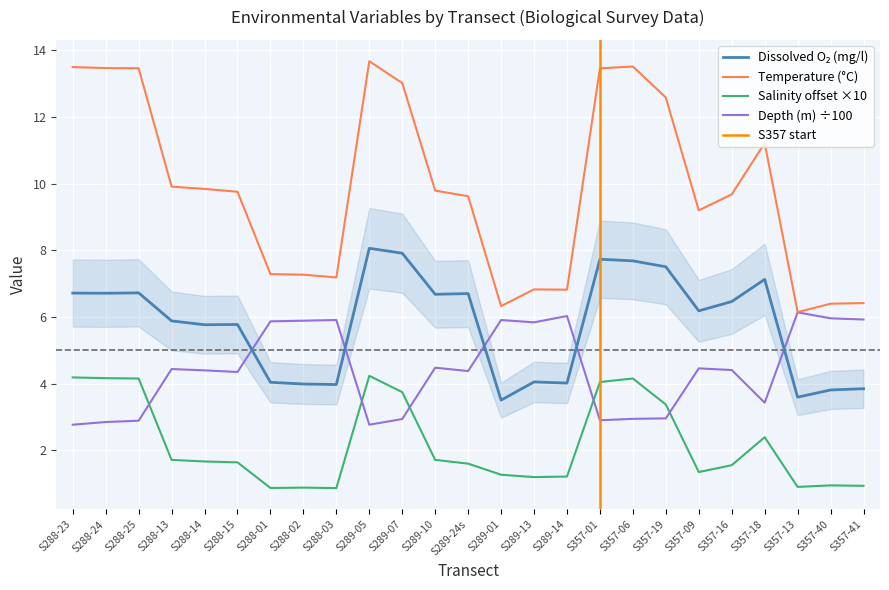

The value of Temperature (°C) at S357-13 is 3.4. True or false?

False